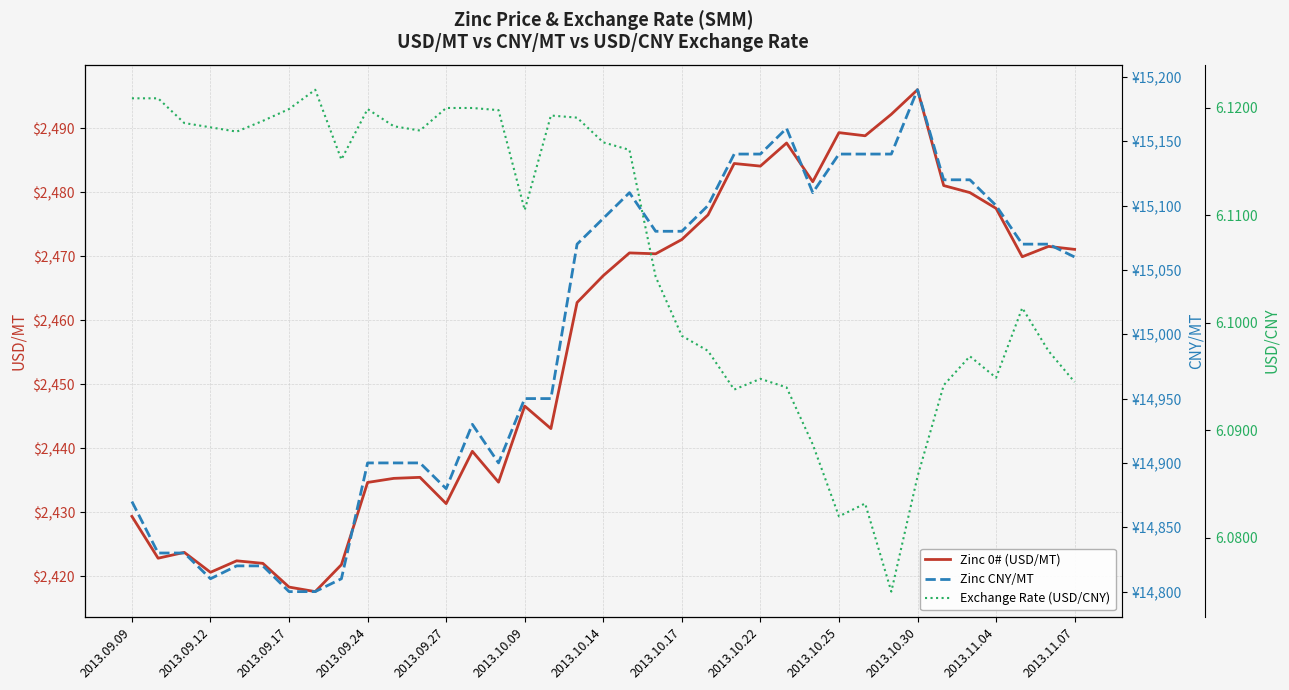

True or false: Zinc 0# (USD/MT) has a value of 1560.7 at 2013.10.17.

False